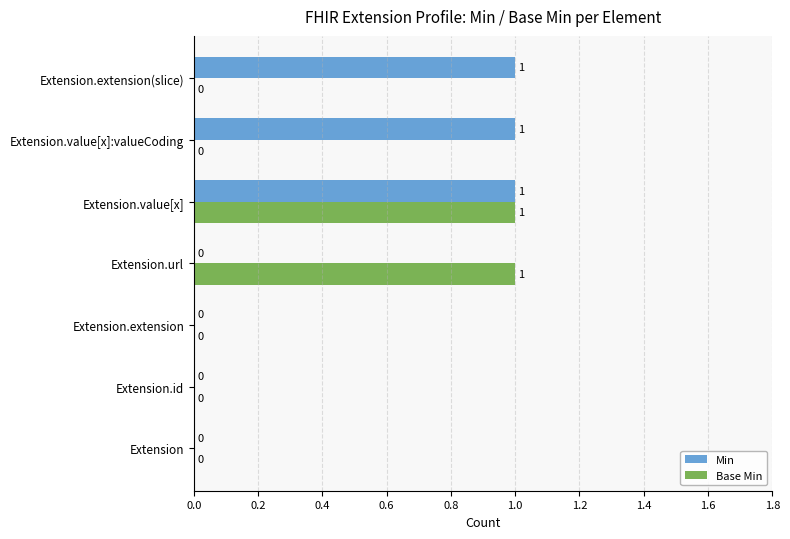

At which category is the sum across all series the highest?

Extension.value[x]